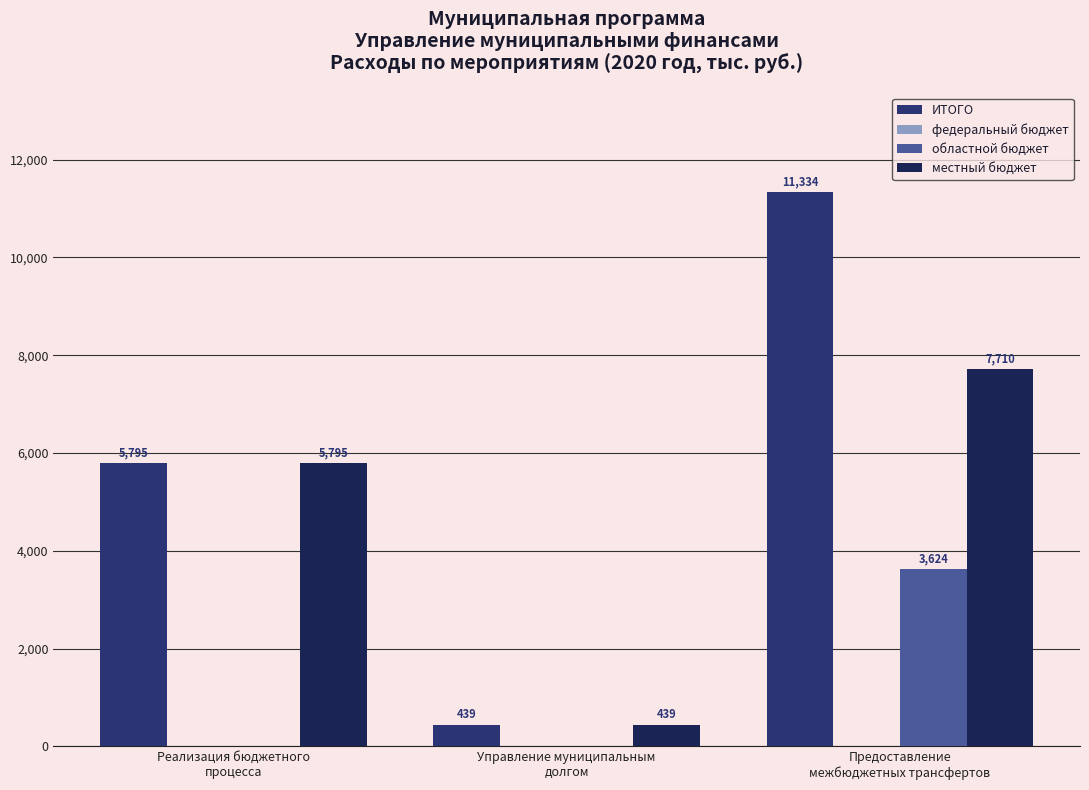

Is it true that областной бюджет equals 4887.9 at Предоставление
межбюджетных трансфертов?

False